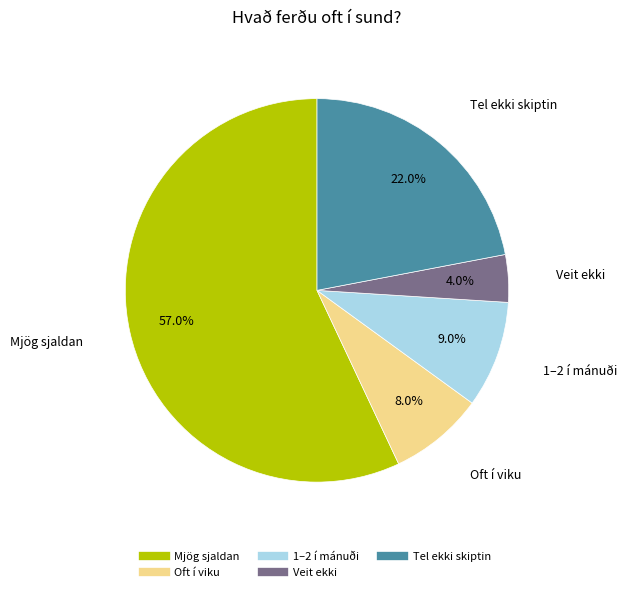

Count the number of slices in the pie.

5